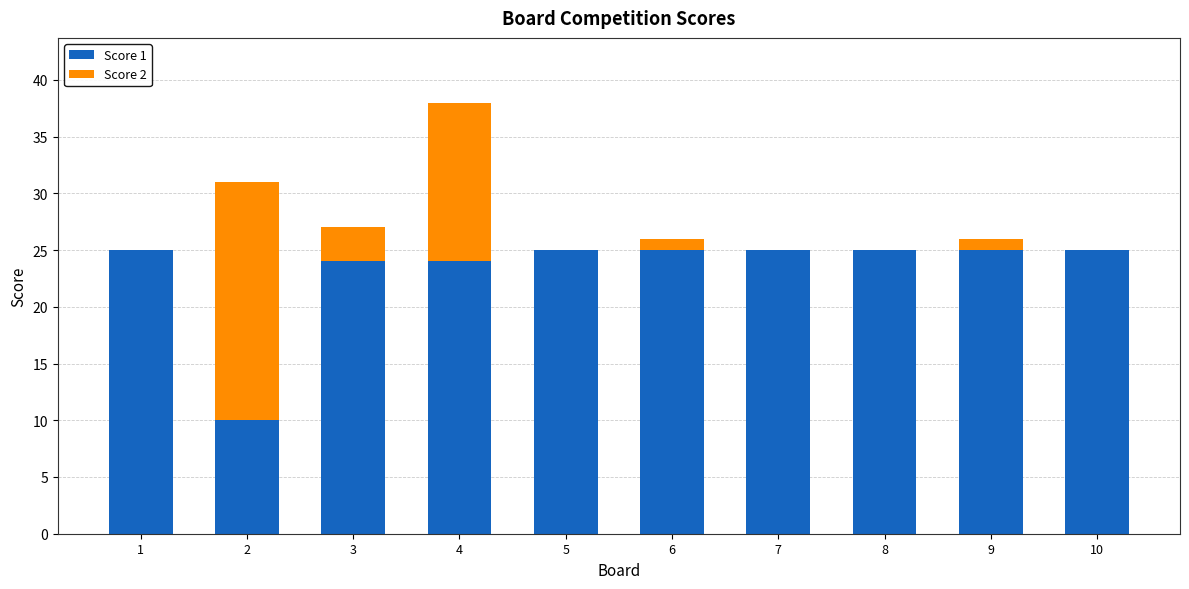

The Score 1 series shows 25 at 10. True or false?

True